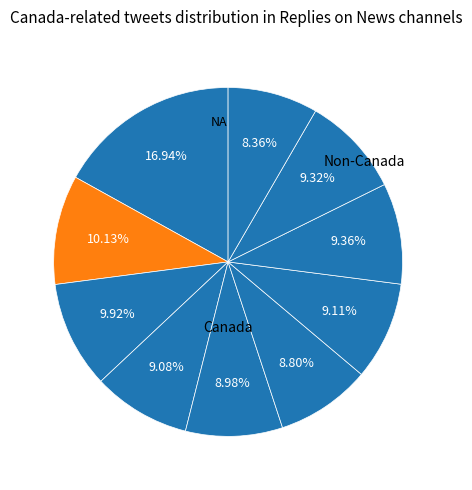

Count the number of slices in the pie.

10